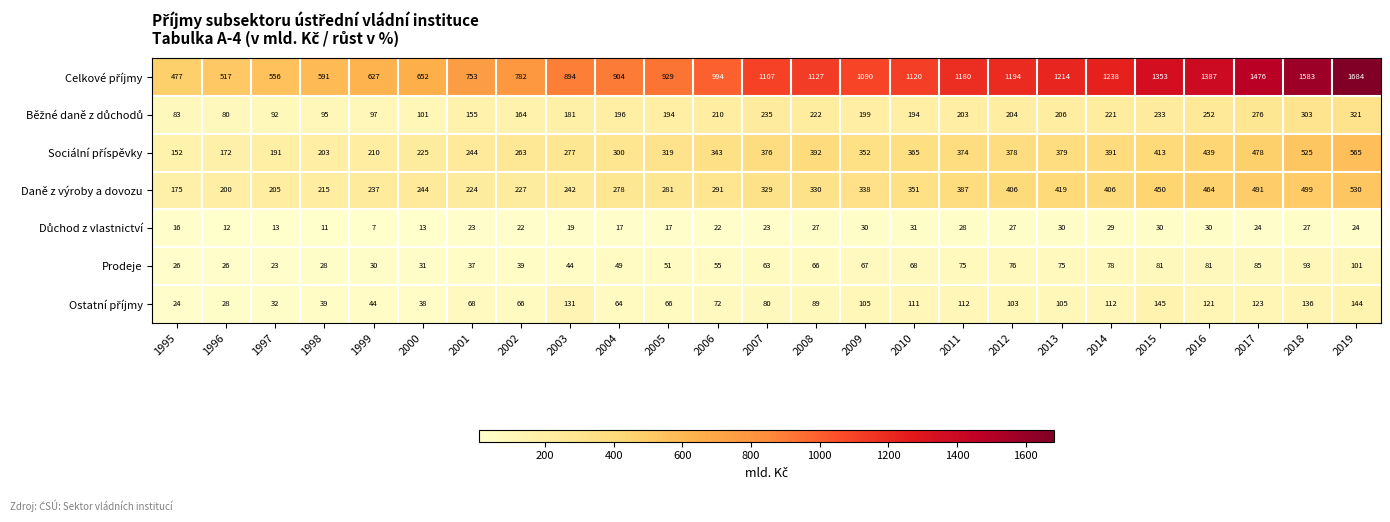

Read the Prodeje value at 2005, to the nearest 5.

50